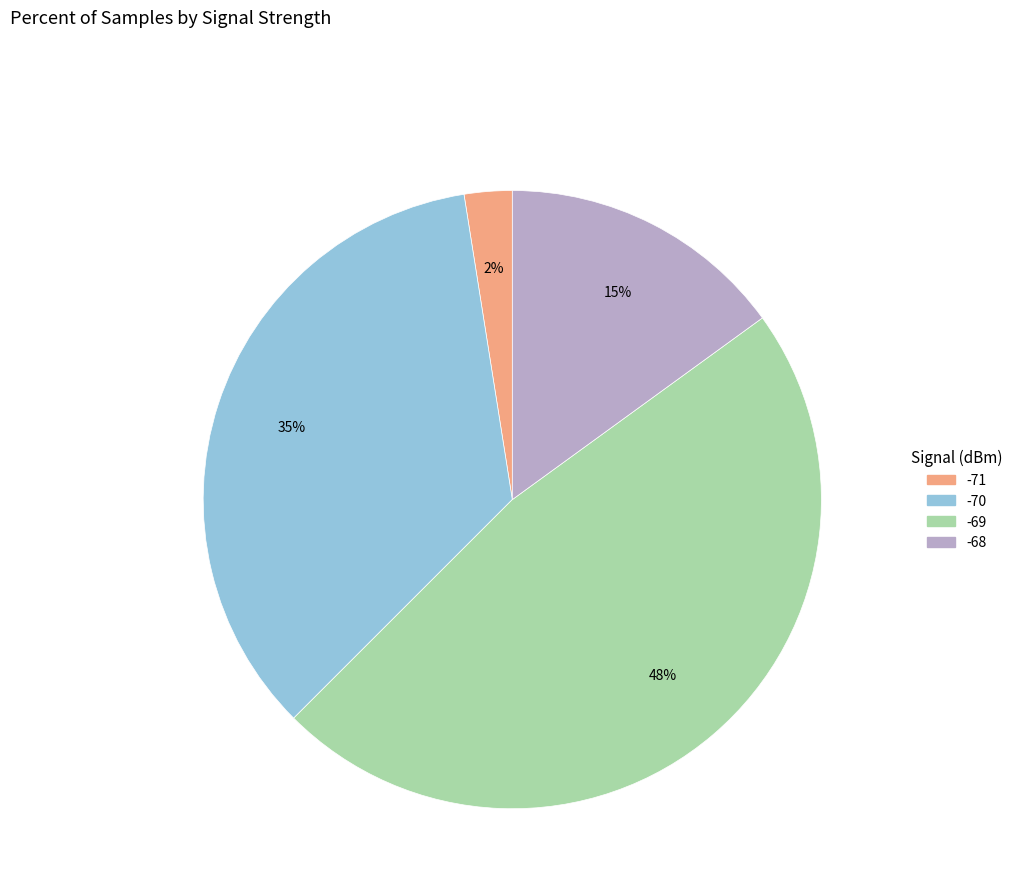

Count the number of slices in the pie.

4